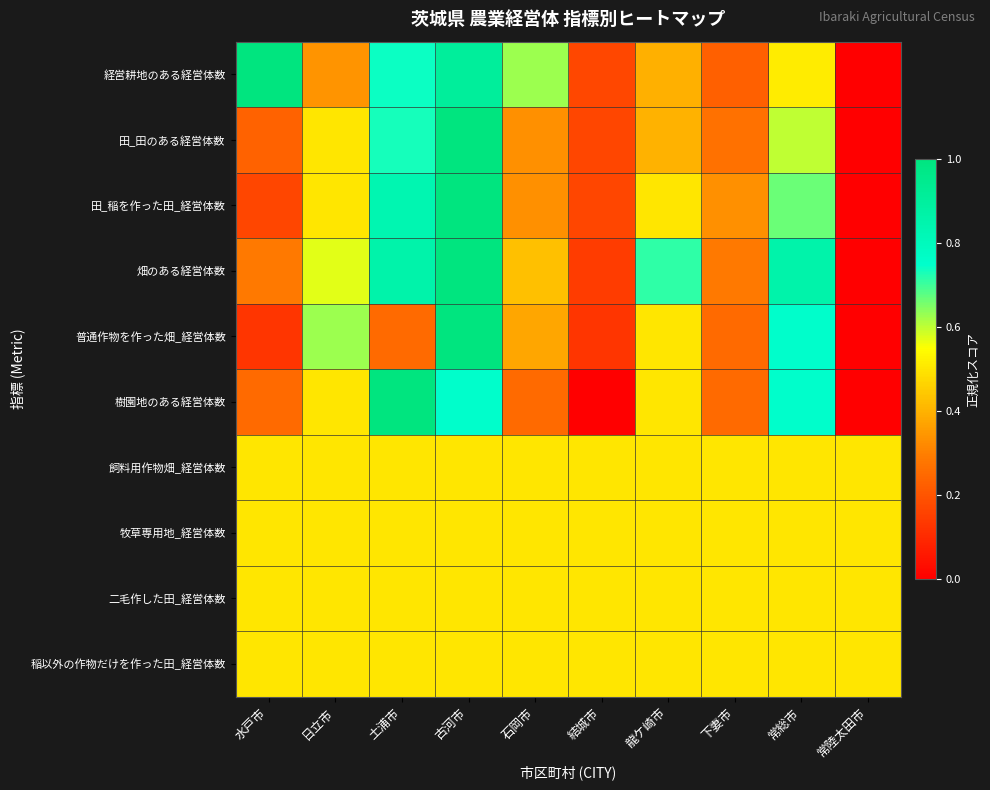

Rank the series by their maximum value, from highest to lowest.

経営耕地のある経営体数, 田_田のある経営体数, 田_稲を作った田_経営体数, 畑のある経営体数, 普通作物を作った畑_経営体数, 樹園地のある経営体数, 飼料用作物畑_経営体数, 牧草専用地_経営体数, 二毛作した田_経営体数, 稲以外の作物だけを作った田_経営体数